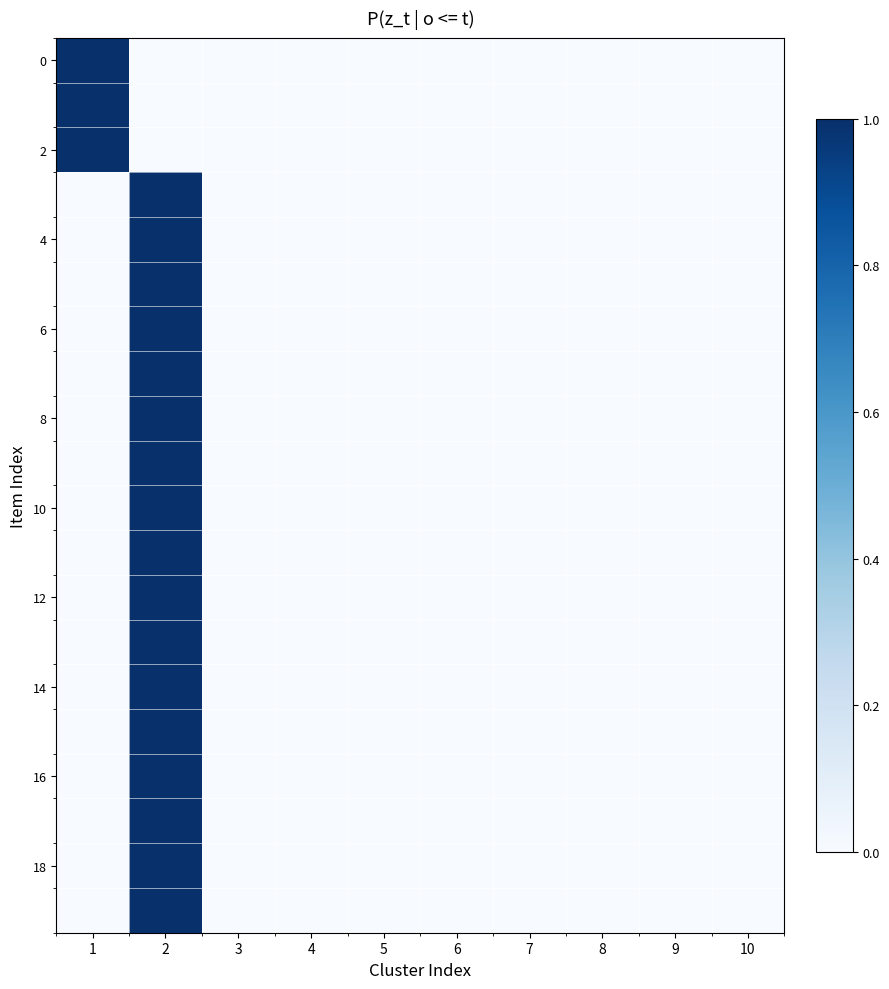

At which category is the sum across all series the highest?

2